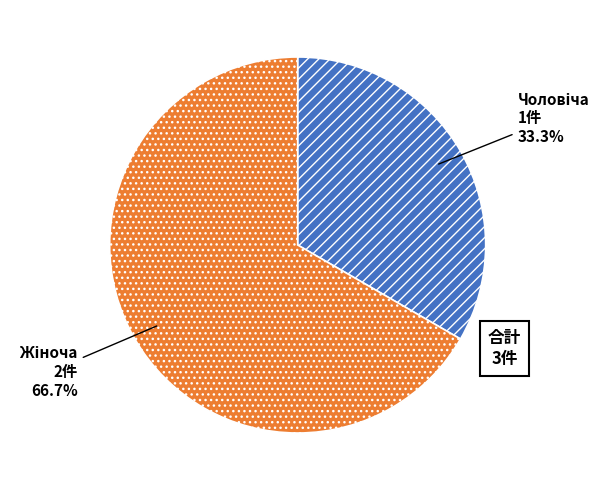

Does any single category account for the majority?

Yes